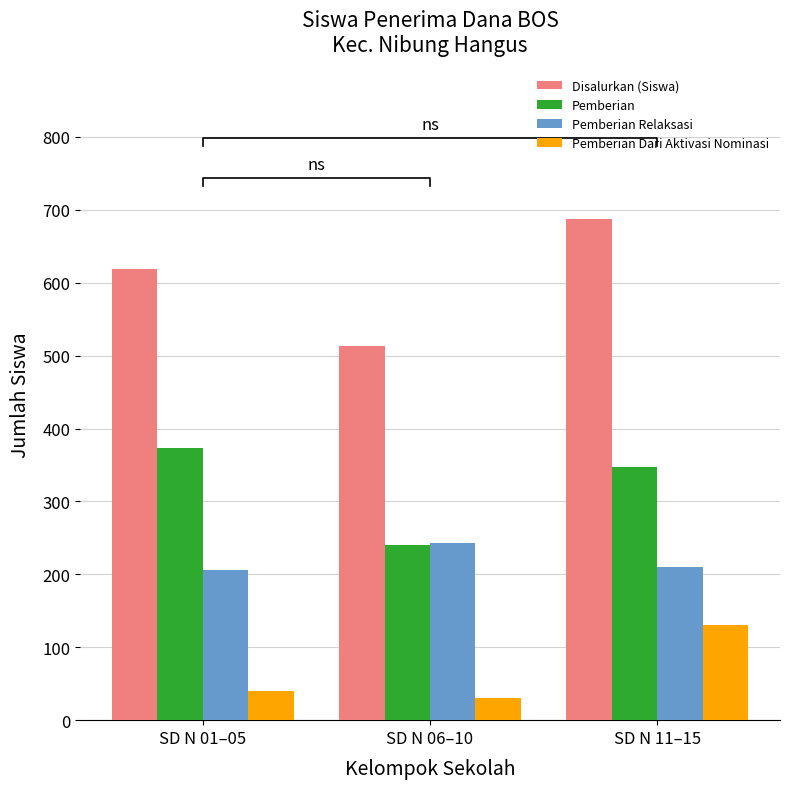

Which series has the widest spread of values?

Disalurkan (Siswa)